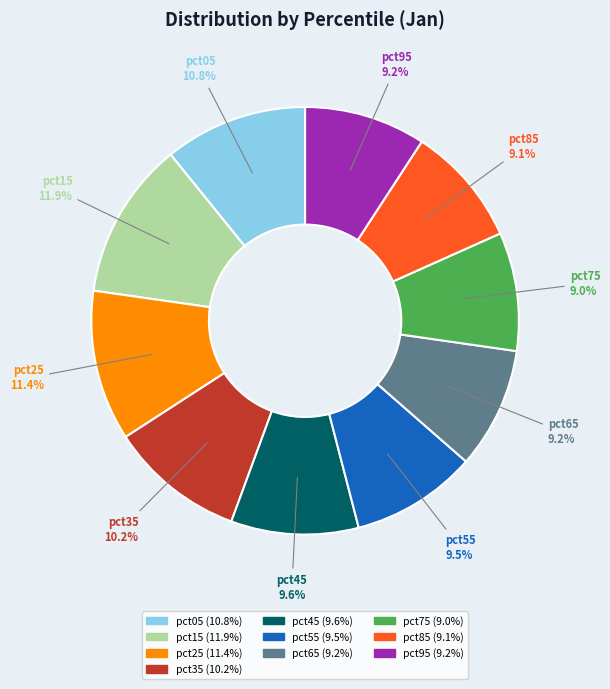

The pct45 slice represents 1% of the pie. True or false?

False